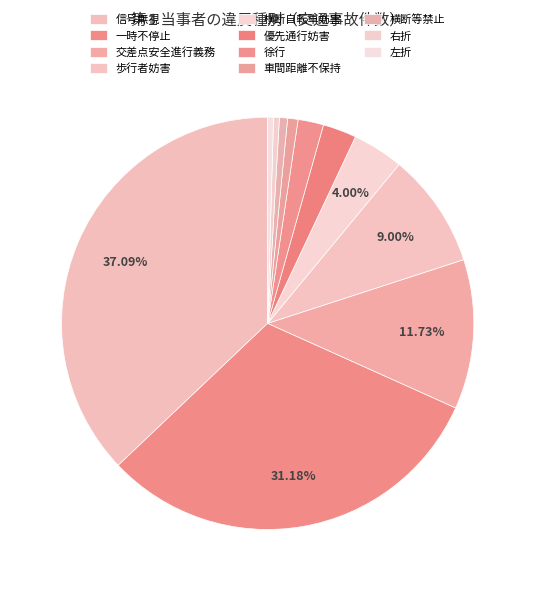

True or false: 交差点安全進行義務 accounts for 12% of the total.

True